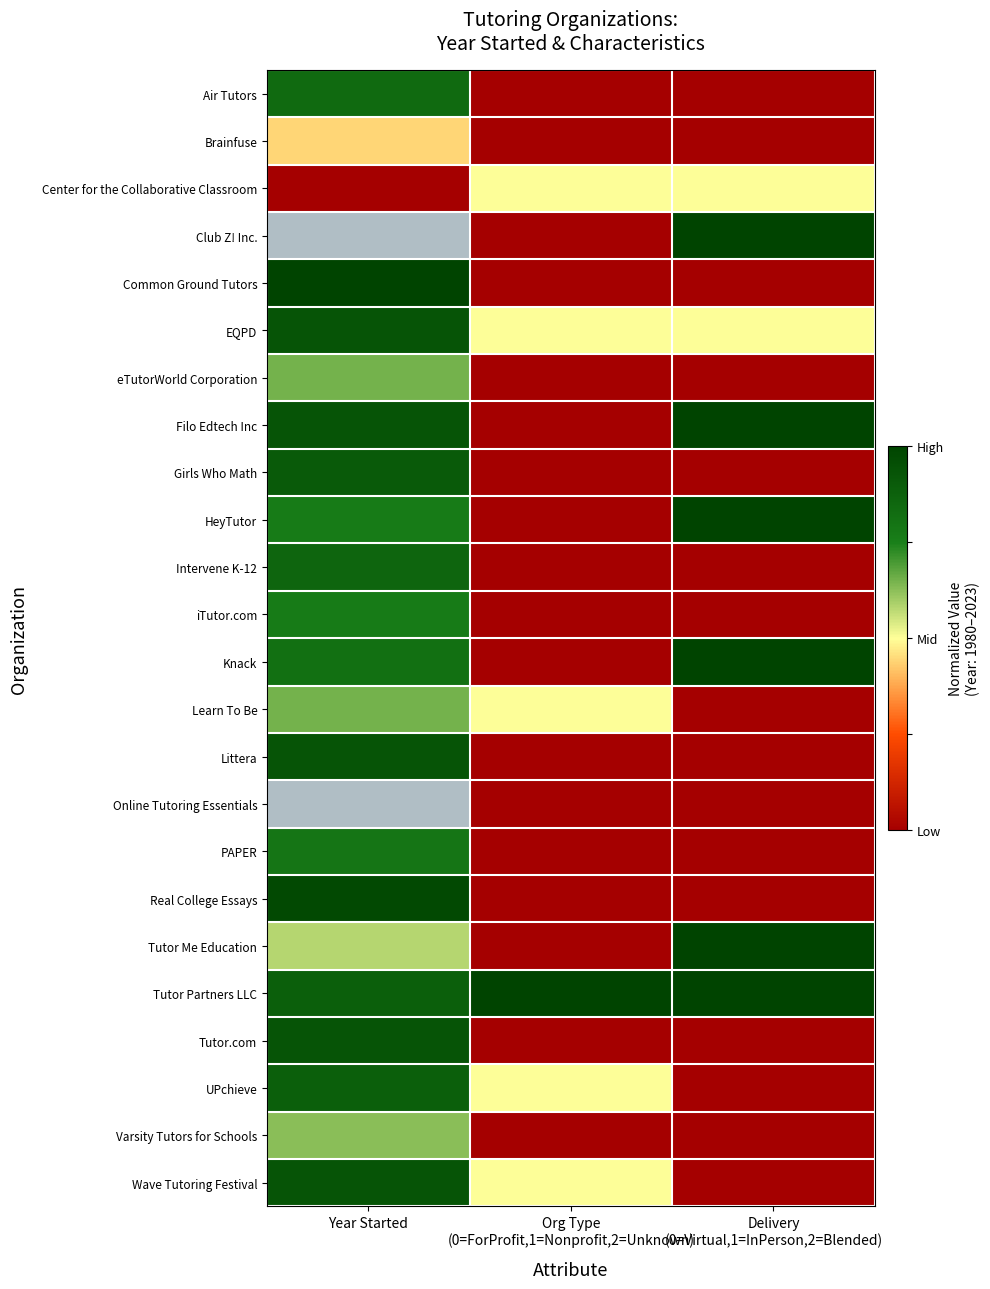

What is the maximum value for eTutorWorld Corporation?

0.7